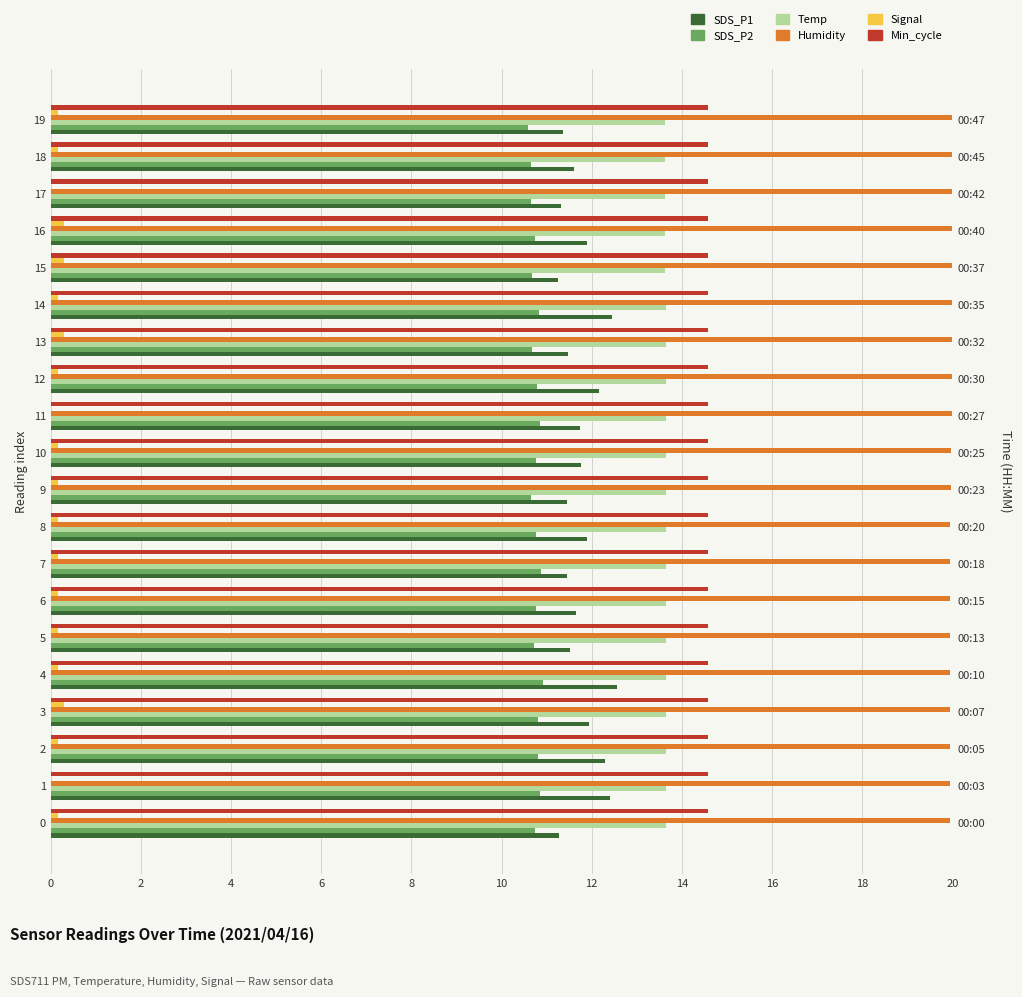

True or false: SDS_P1 has a value of 12.5 at 14.

True